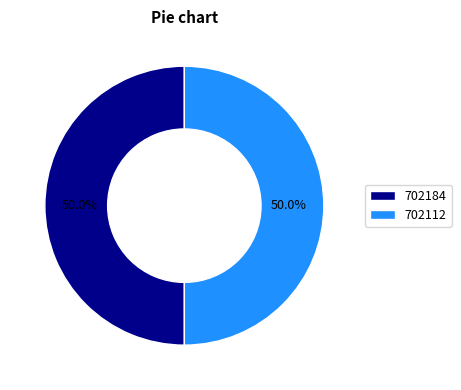

Approximately how many times larger is the value at 702112 compared to 702184?

1.0